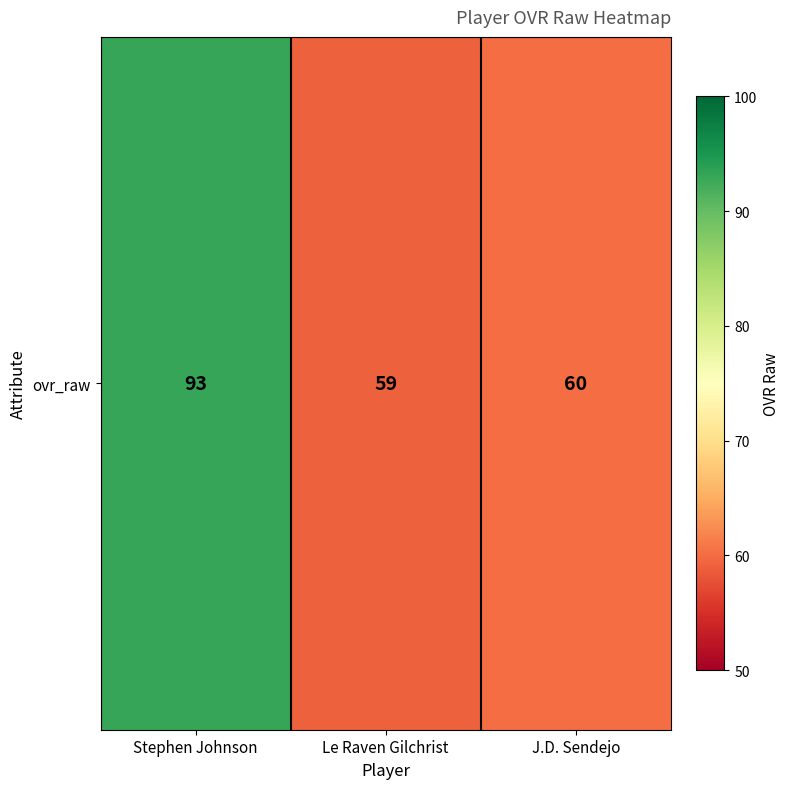

What is the greatest value displayed?

93